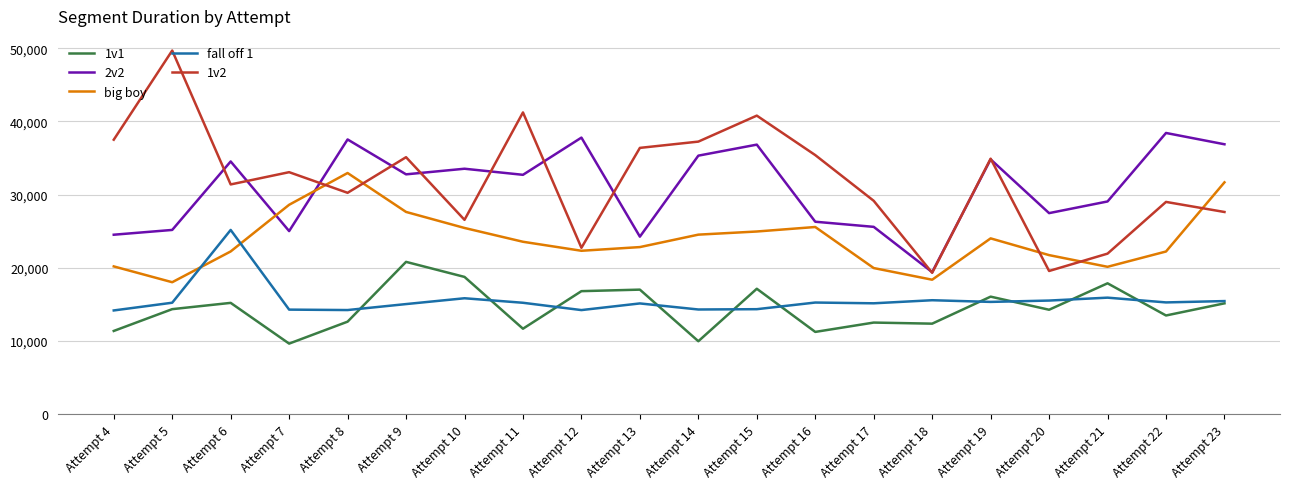

Is the value of big boy at Attempt 7 greater than the value of 1v1 at Attempt 13?

Yes